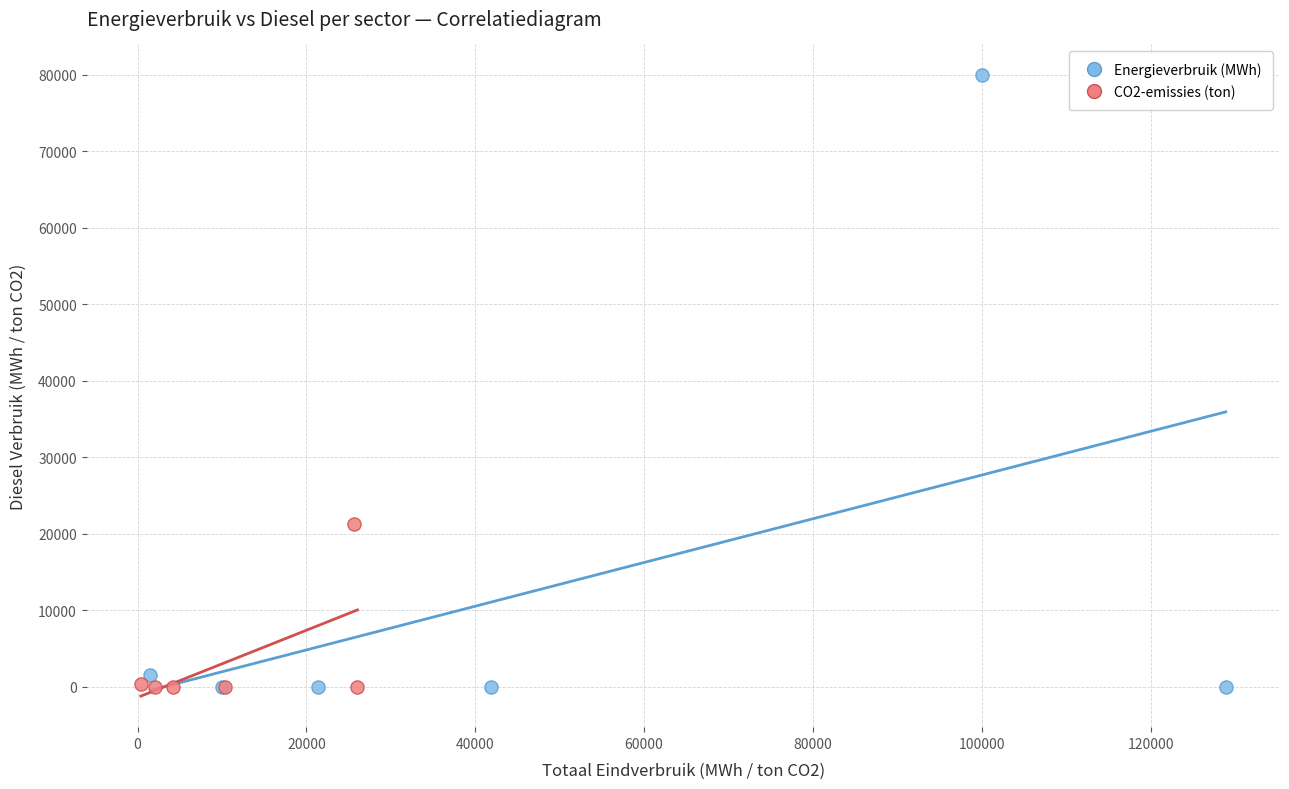

Which series has the widest spread of Y values?

Energieverbruik (MWh)